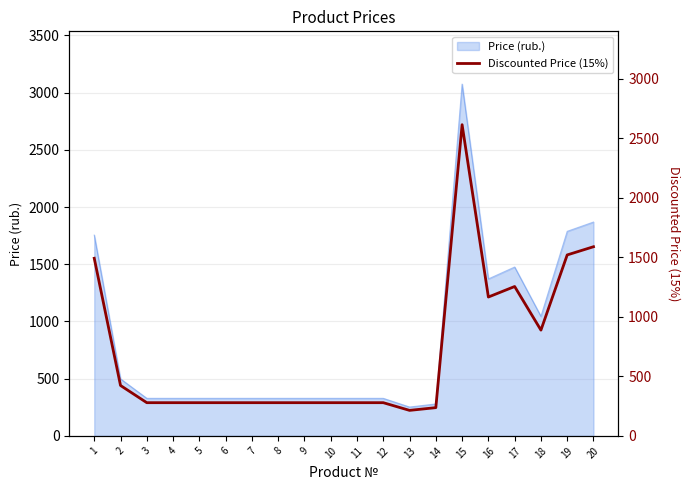

True or false: there are more than 0 points higher than both neighbors.

True